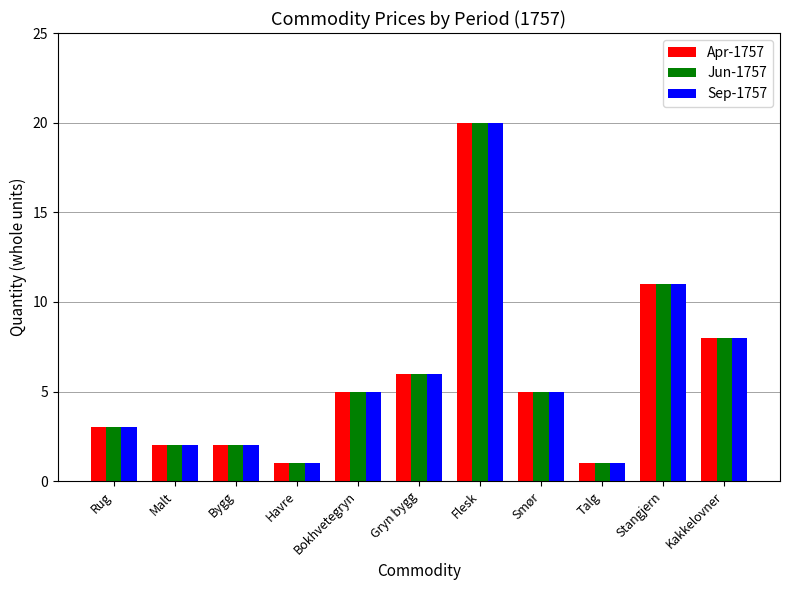

What is the sum of all Jun-1757 values?

64